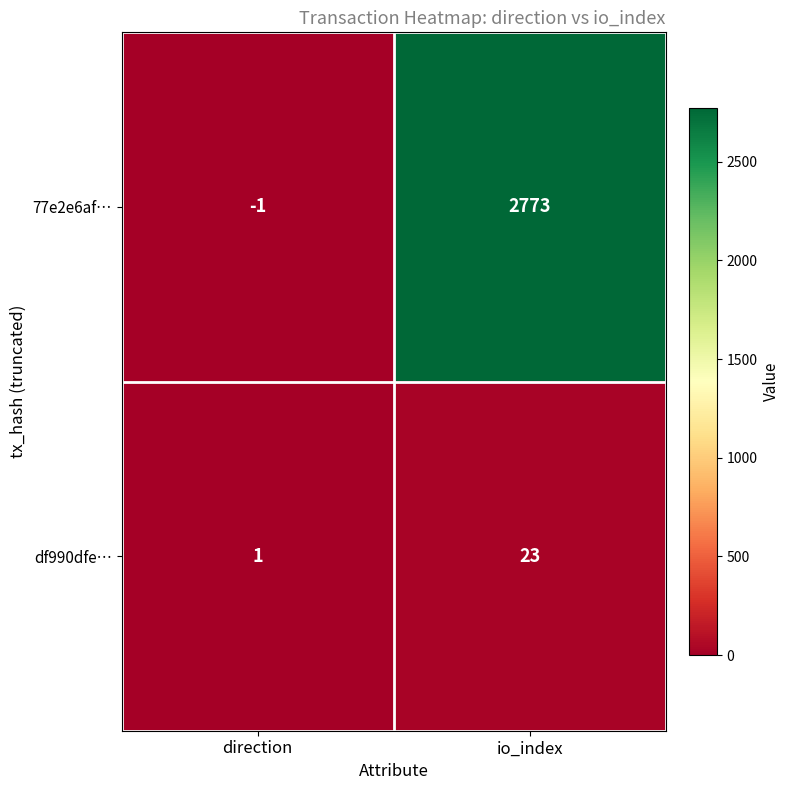

What is the maximum value shown in the chart?

2773